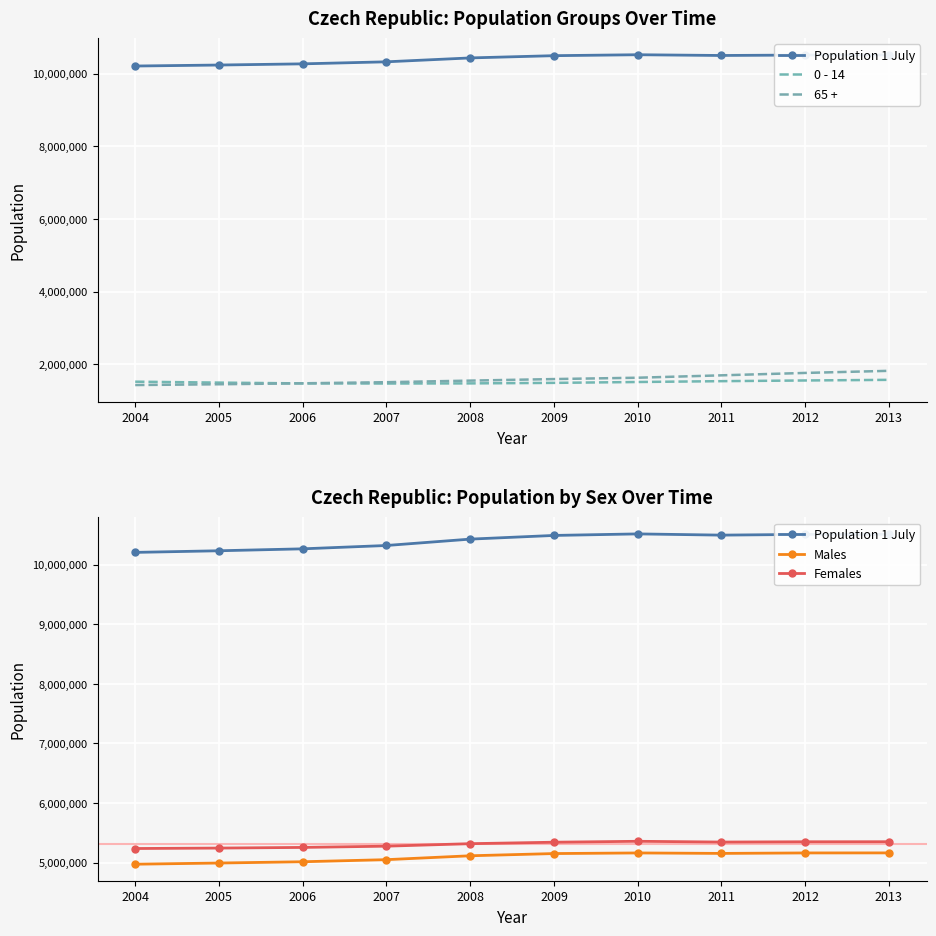

What is the sum of the 65 + values at 2004 and 2009?

3033513